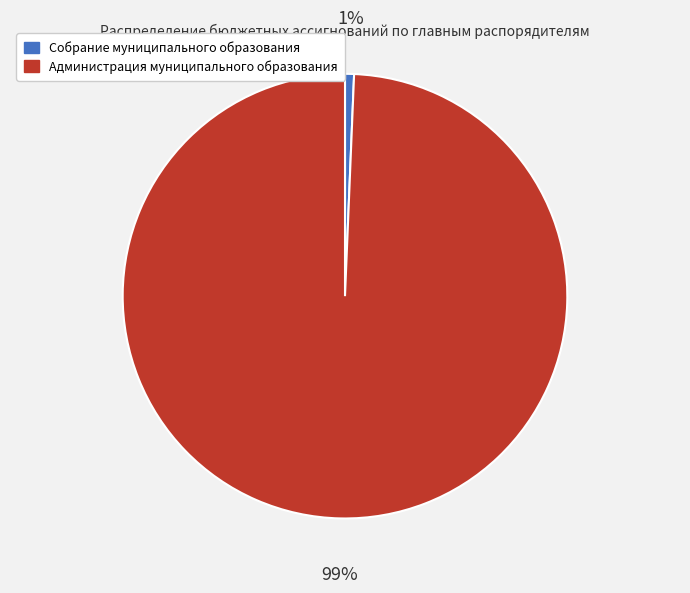

What is the largest slice in the pie chart?

Администрация муниципального образования